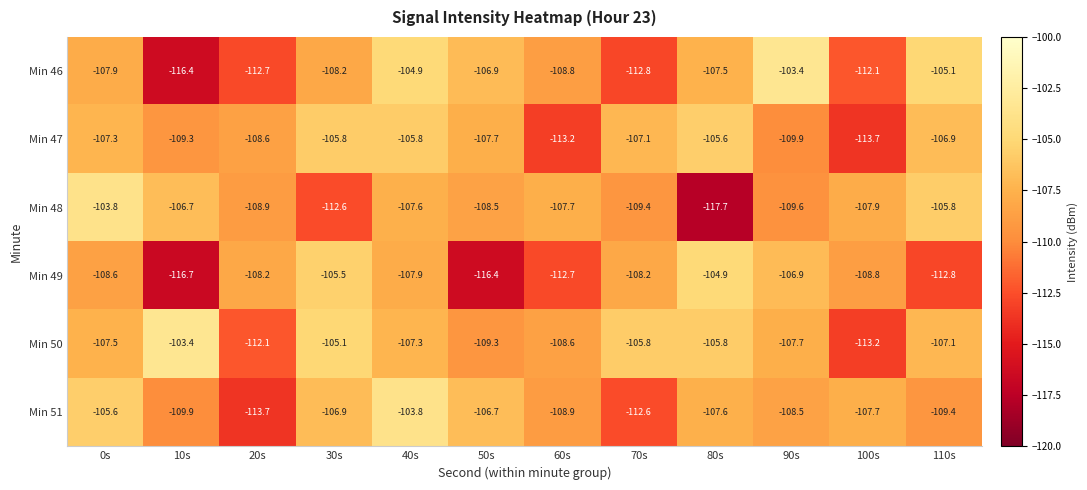

What is the sum of all Min 48 values?

-1306.2